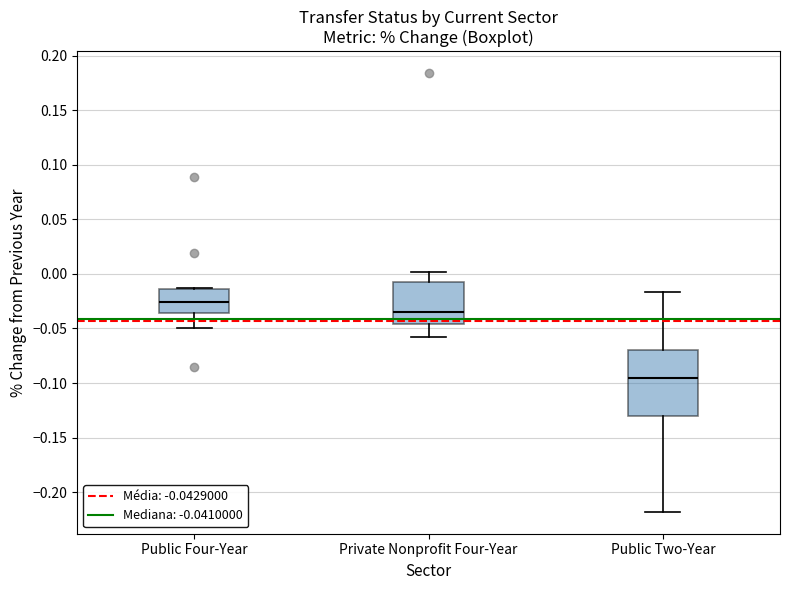

Where does the upper whisker of the box for Public Two-Year end on the y-axis? The values are not printed on the chart, so give them approximately, as read against the axis.

-0.015